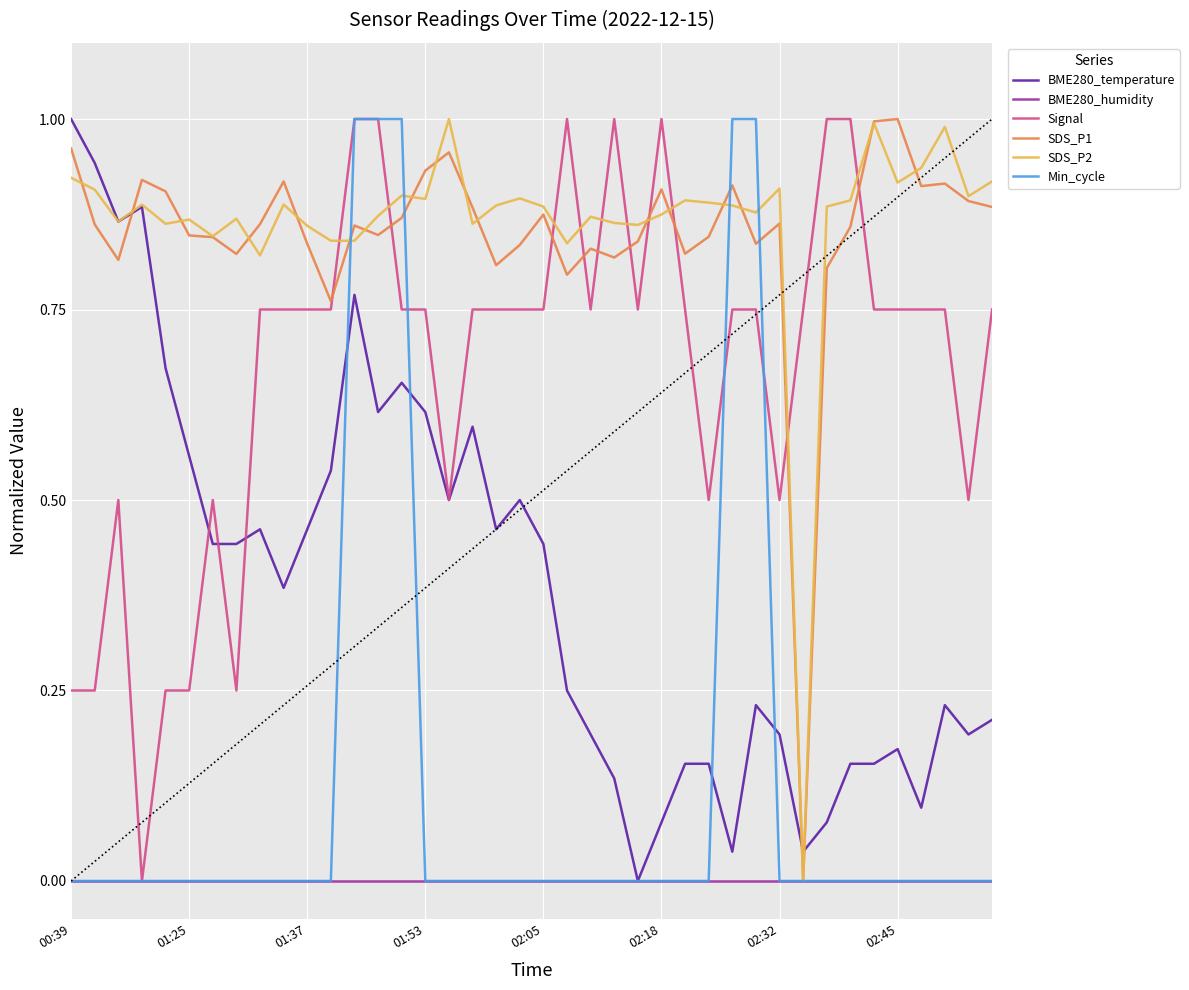

How many values in the SDS_P2 series exceed 0?

39